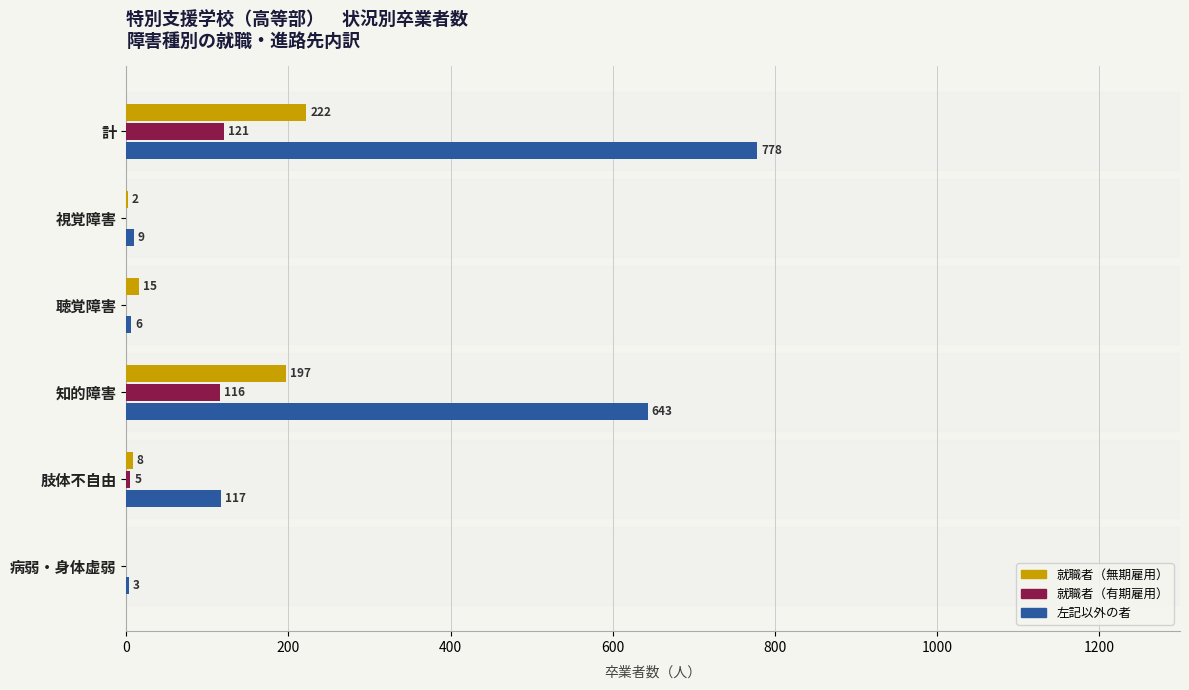

Which series changed the most between 計 and 知的障害?

左記以外の者